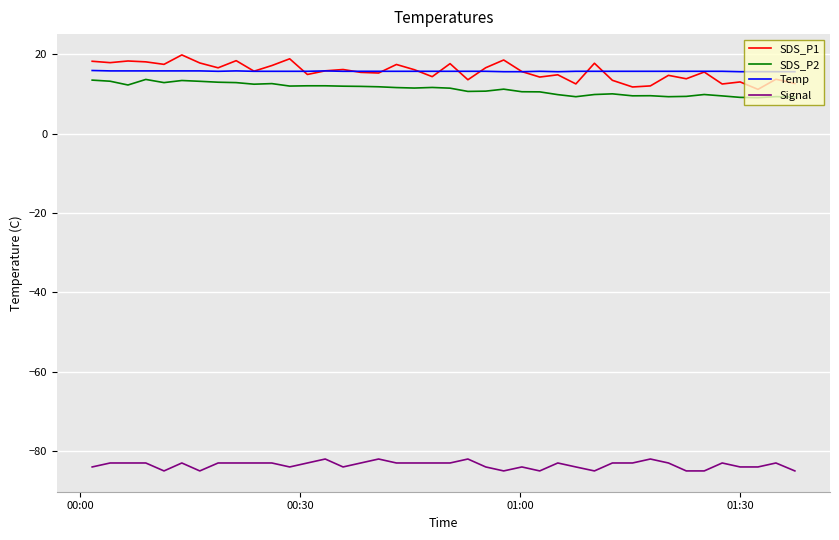

True or false: Temp and Signal intersect in this chart.

False